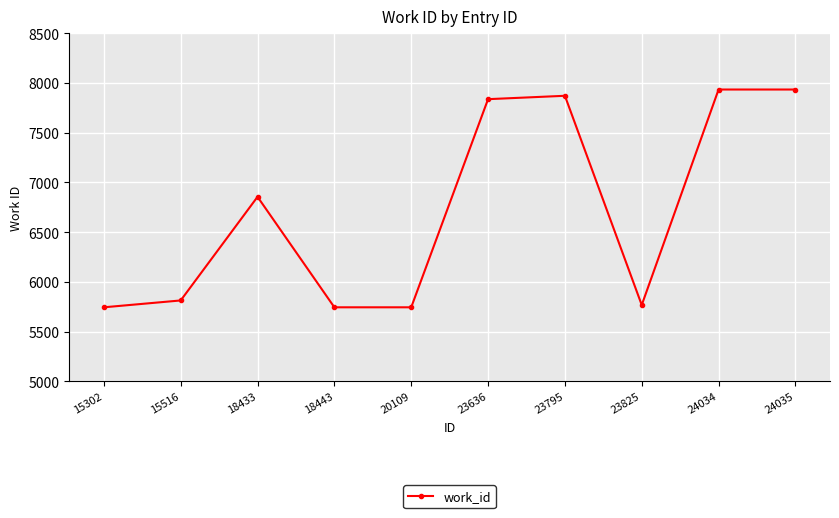

What is the ratio of the value at 24034 to the value at 18433?

1.2